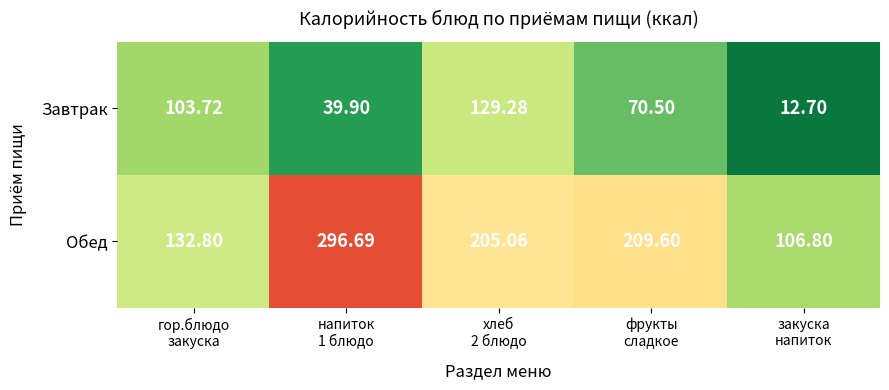

What is the spread (max minus min) of values at гор.блюдо
закуска?

29.1